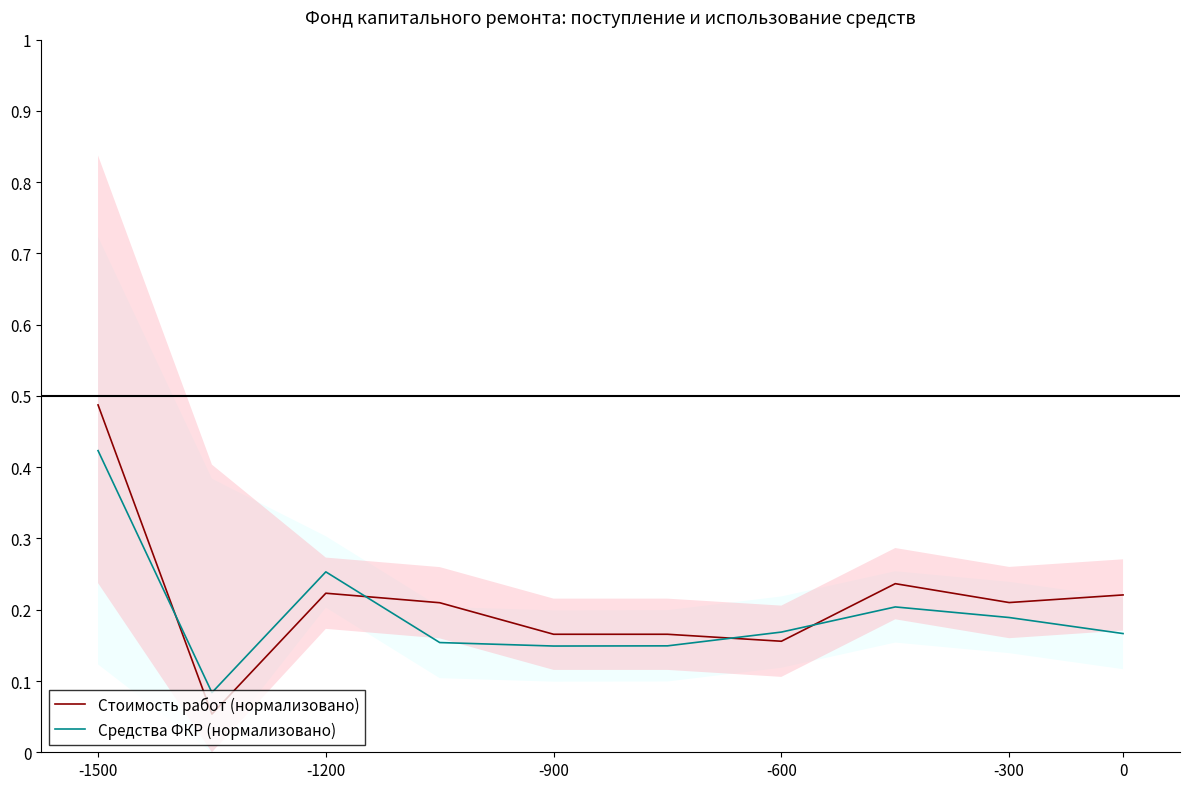

Which series has the largest range (max minus min)?

Стоимость работ (нормализовано)